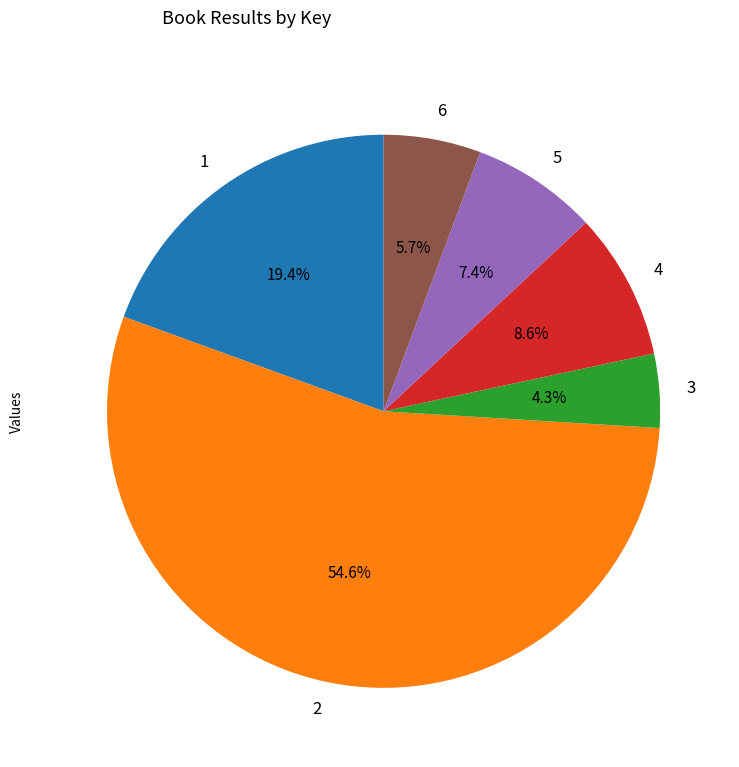

Does any single category account for the majority?

Yes